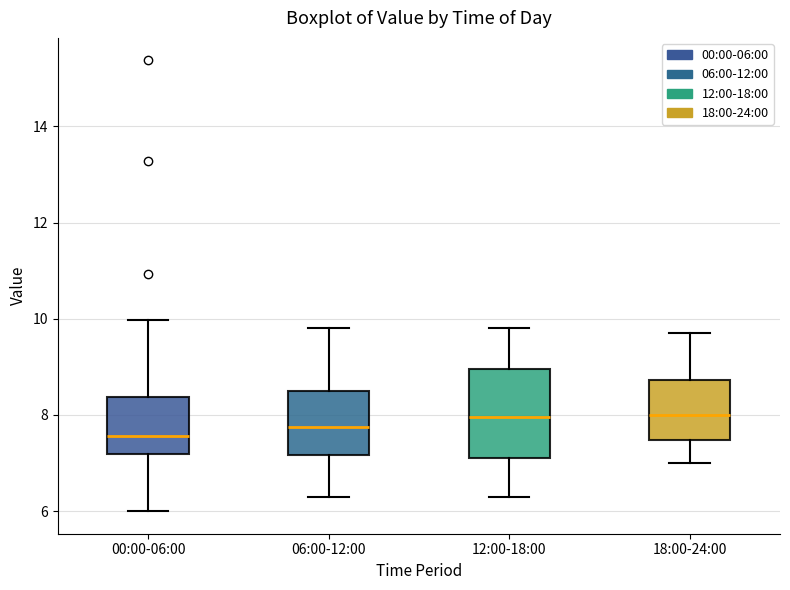

Where is the lower edge of the box for 12:00-18:00 on the y-axis? The values are not printed on the chart, so give them approximately, as read against the axis.

7.2